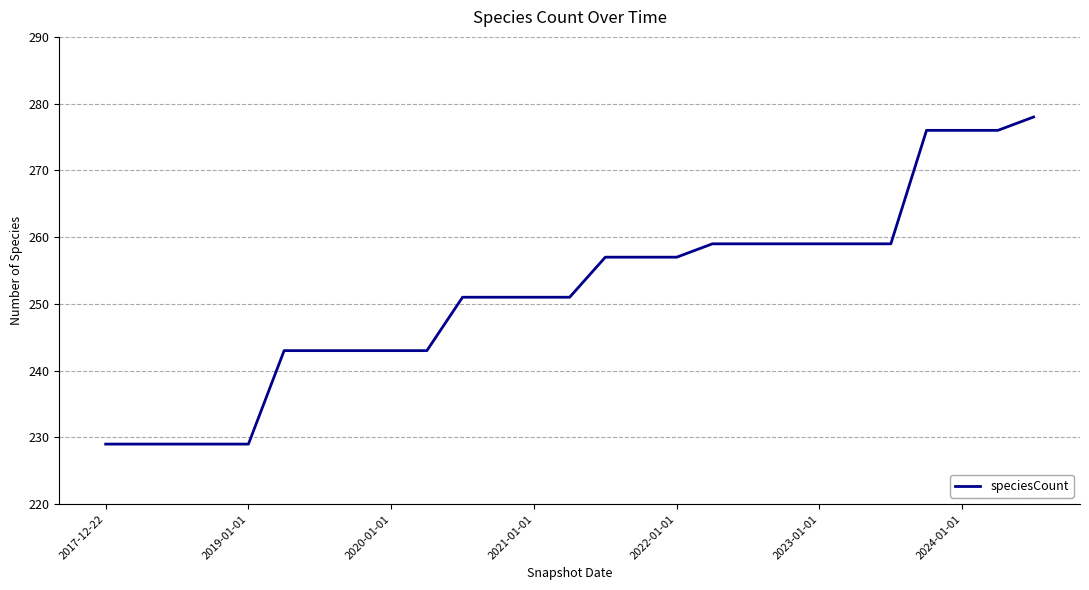

What is the maximum value shown in the chart?

278